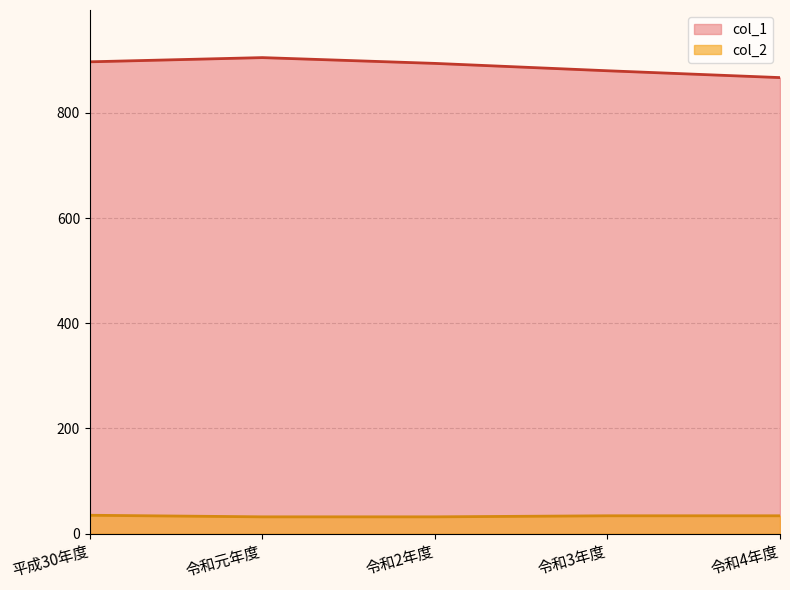

True or false: col_1 and col_2 cross at least once.

False